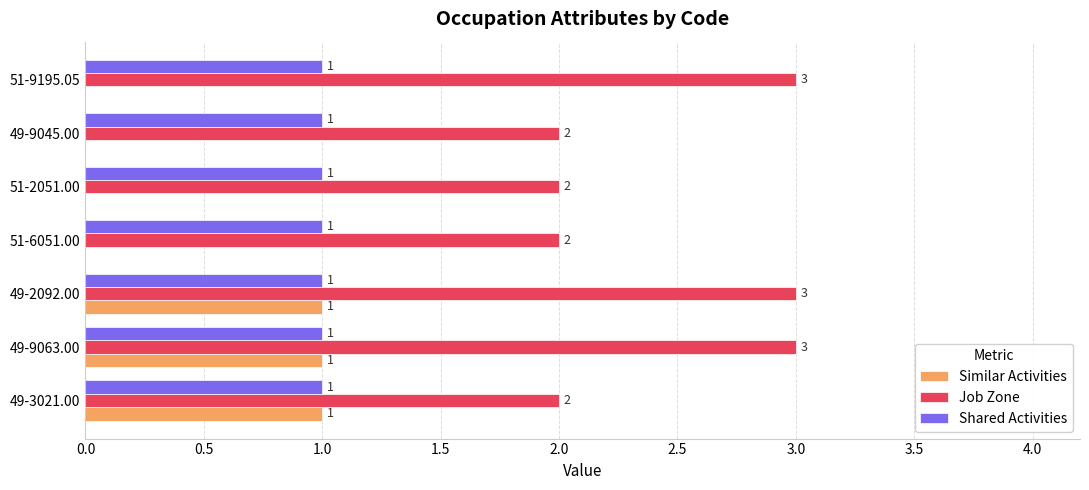

True or false: Job Zone has a value of 2 at 51-2051.00.

True